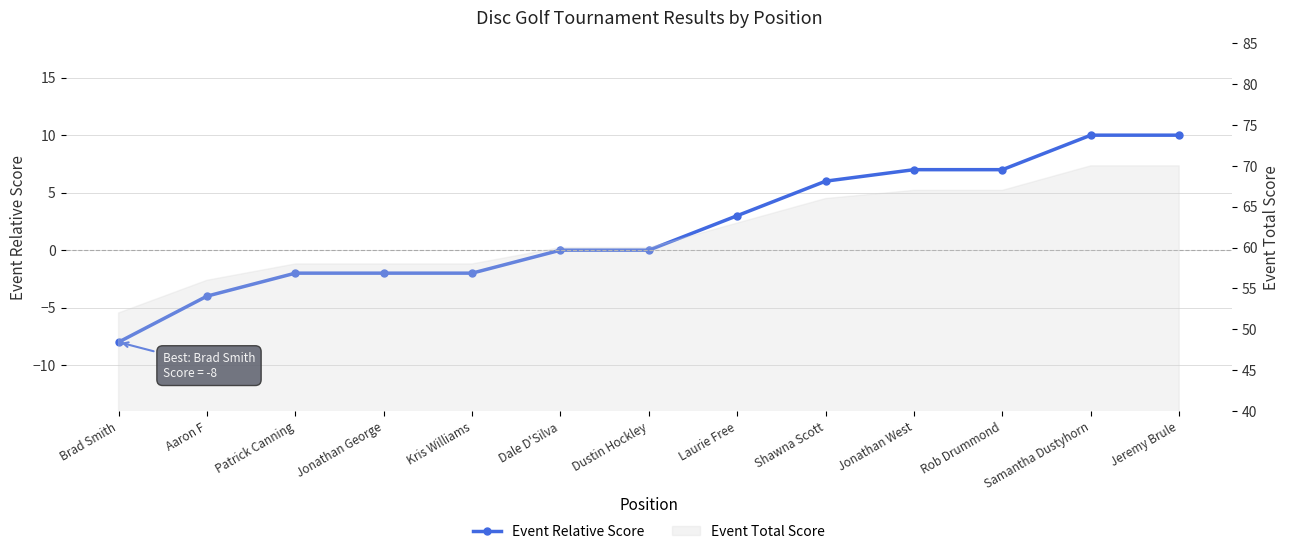

Reading left to right, what are all the values shown in this chart?

-8	-4	-2	-2	-2	0	0	3	6	7	7	10	10